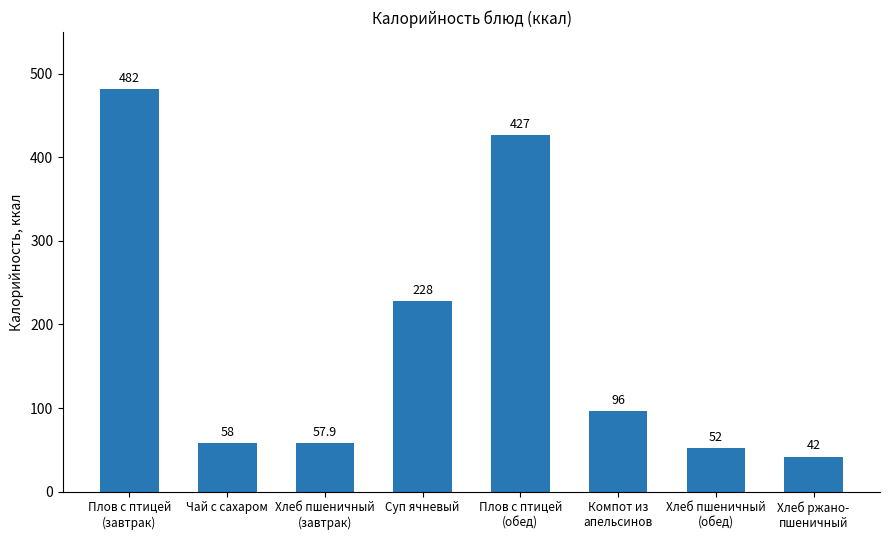

How many categories are shown in the chart?

8